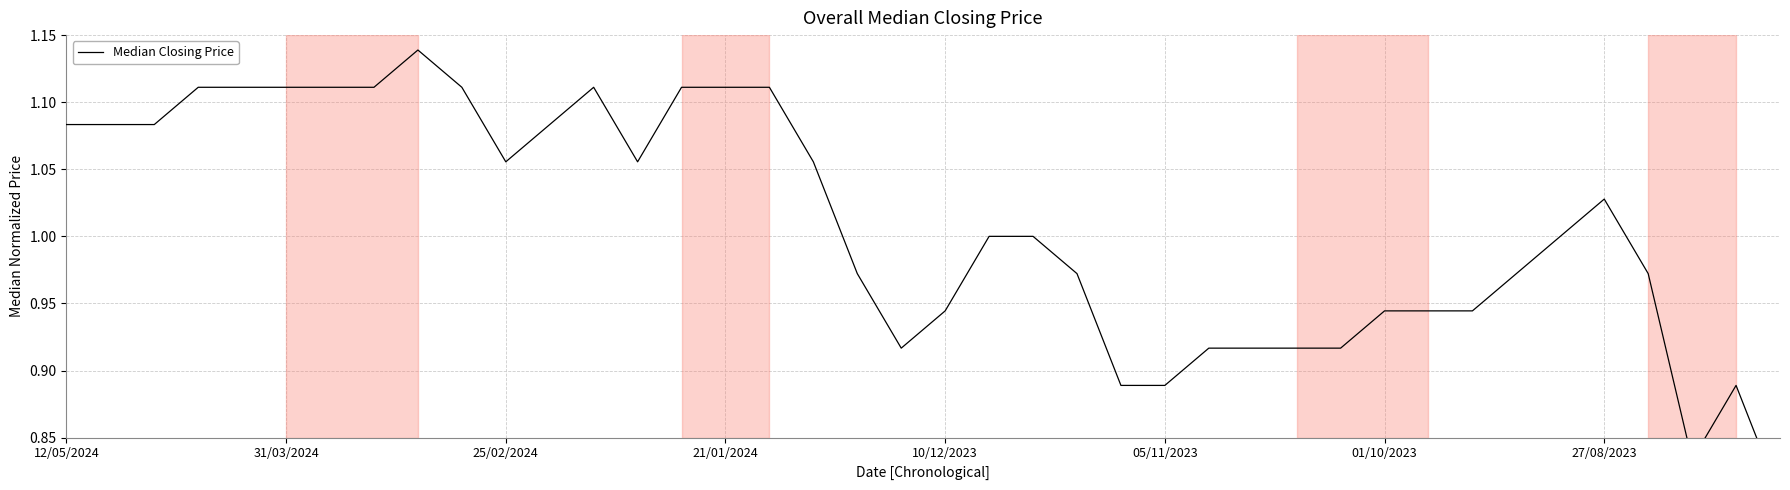

How many interior local valleys (lower than both neighbors) does the data have?

4